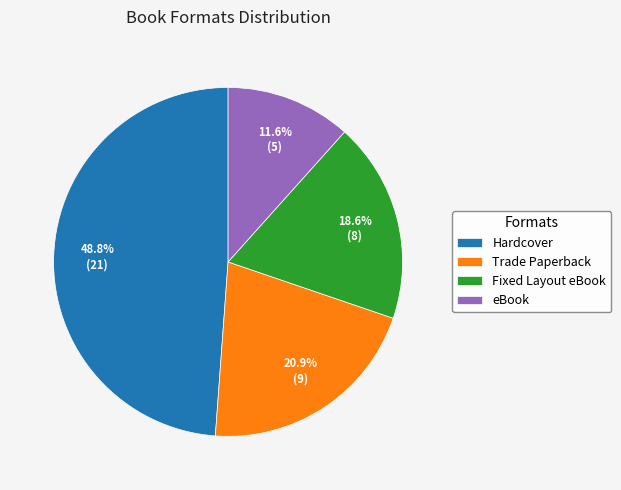

What percentage is the Hardcover slice, to the nearest percent?

49%